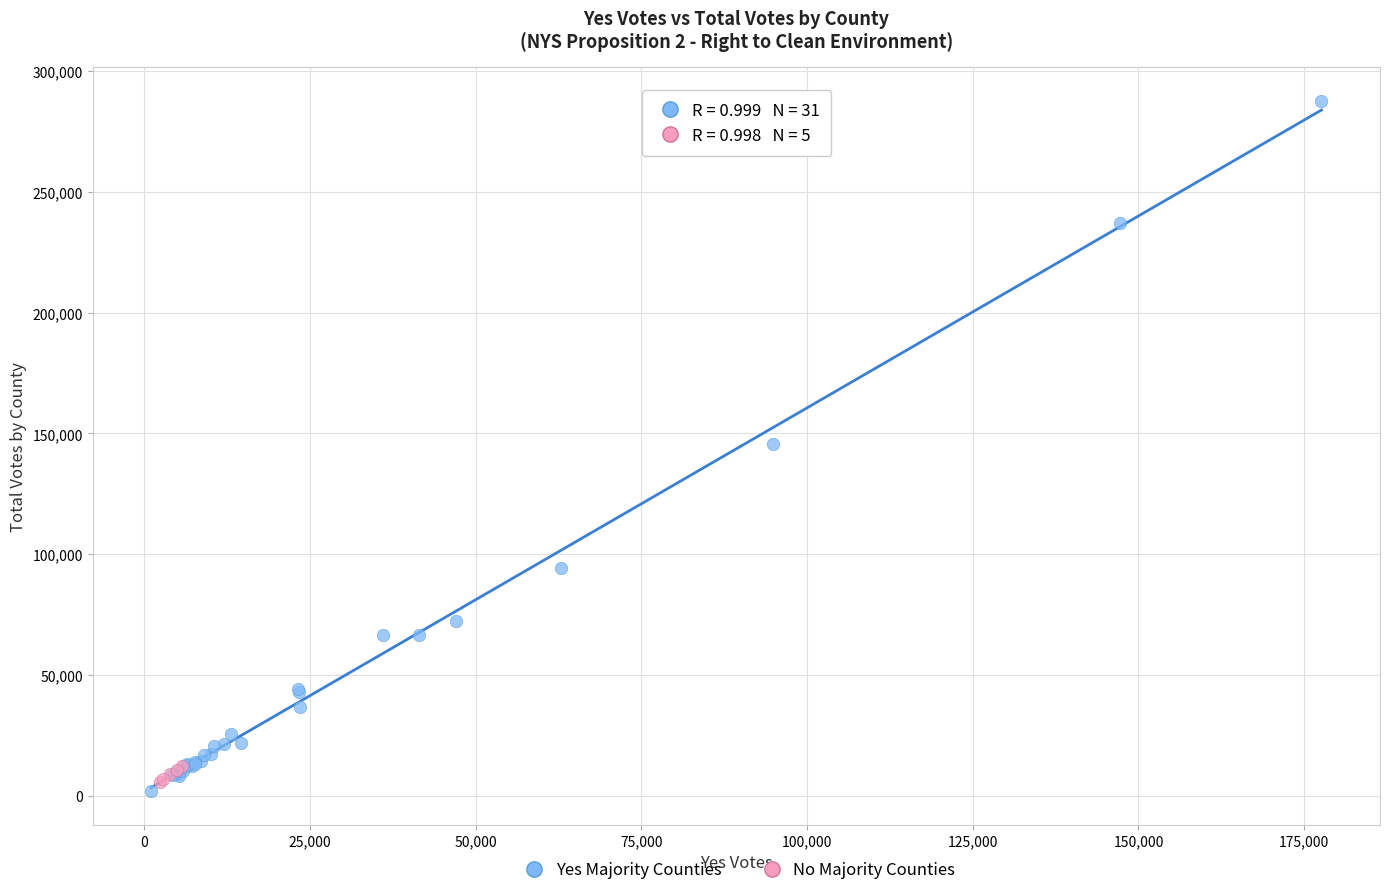

Which series contains the highest Y value?

Yes Majority Counties